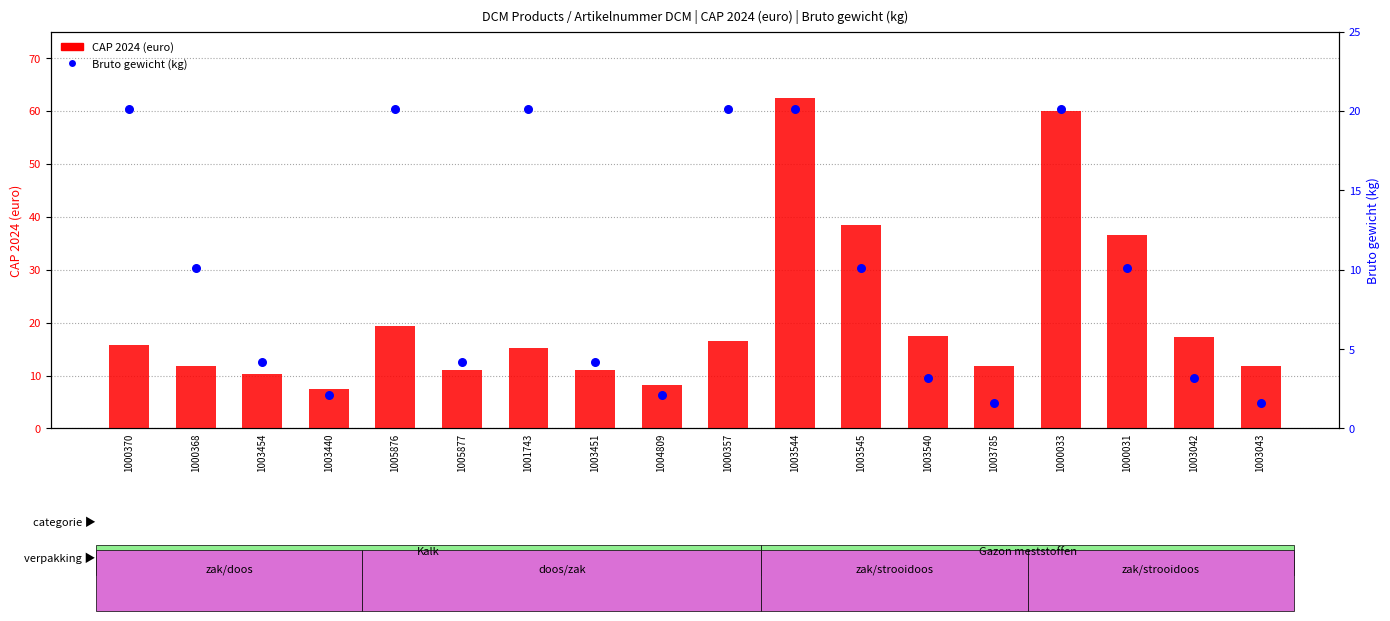

Which series contains the highest Y value?

CAP 2024 (euro)